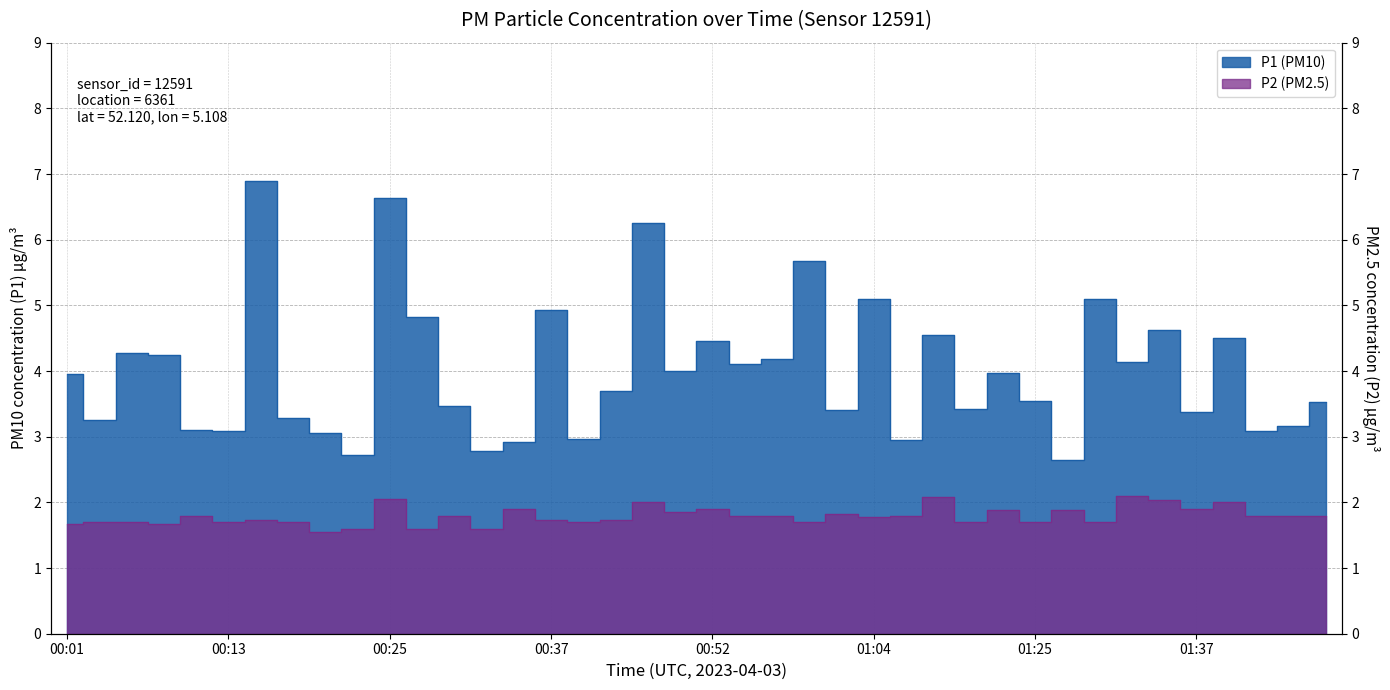

At which category does the chart reach its minimum across all series?

00:20